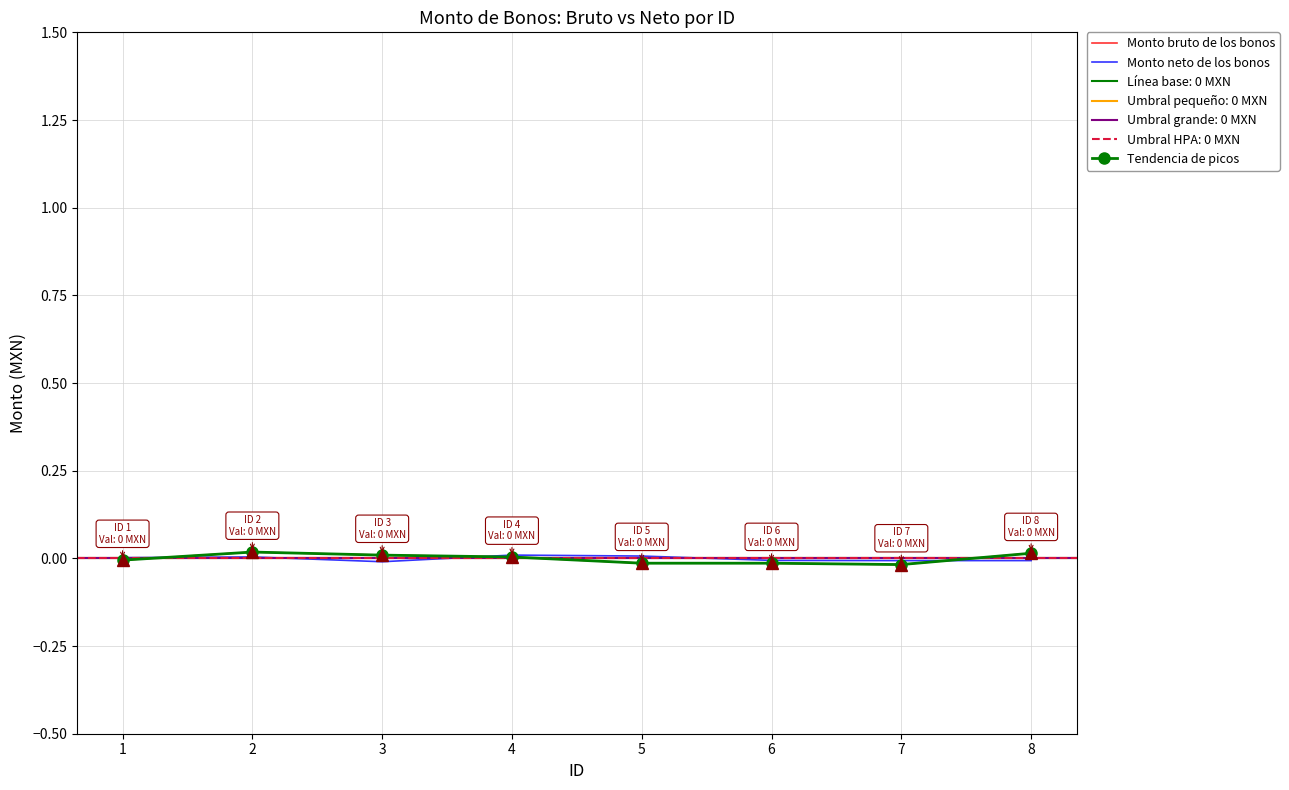

True or false: Monto neto de los bonos and Tendencia de picos intersect in this chart.

True